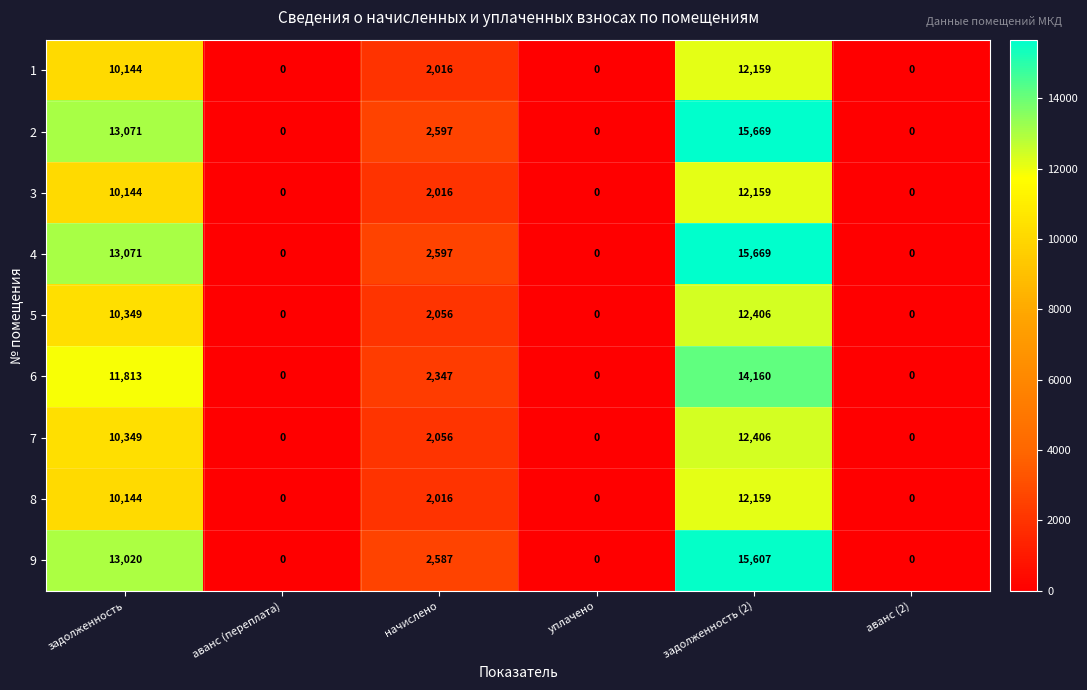

What is the difference between the maximum and minimum values in the 8 series?

12159